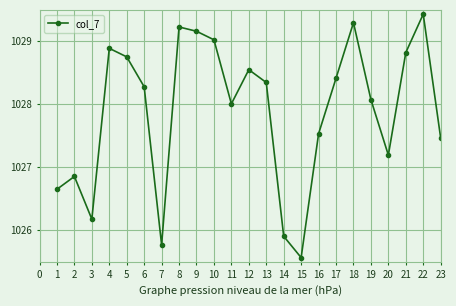

Count the number of categories in the chart.

23